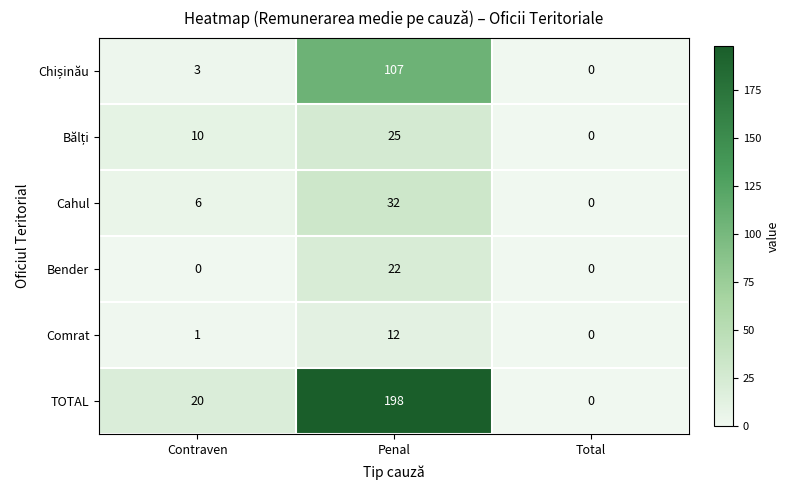

Which series has the largest range (max minus min)?

TOTAL